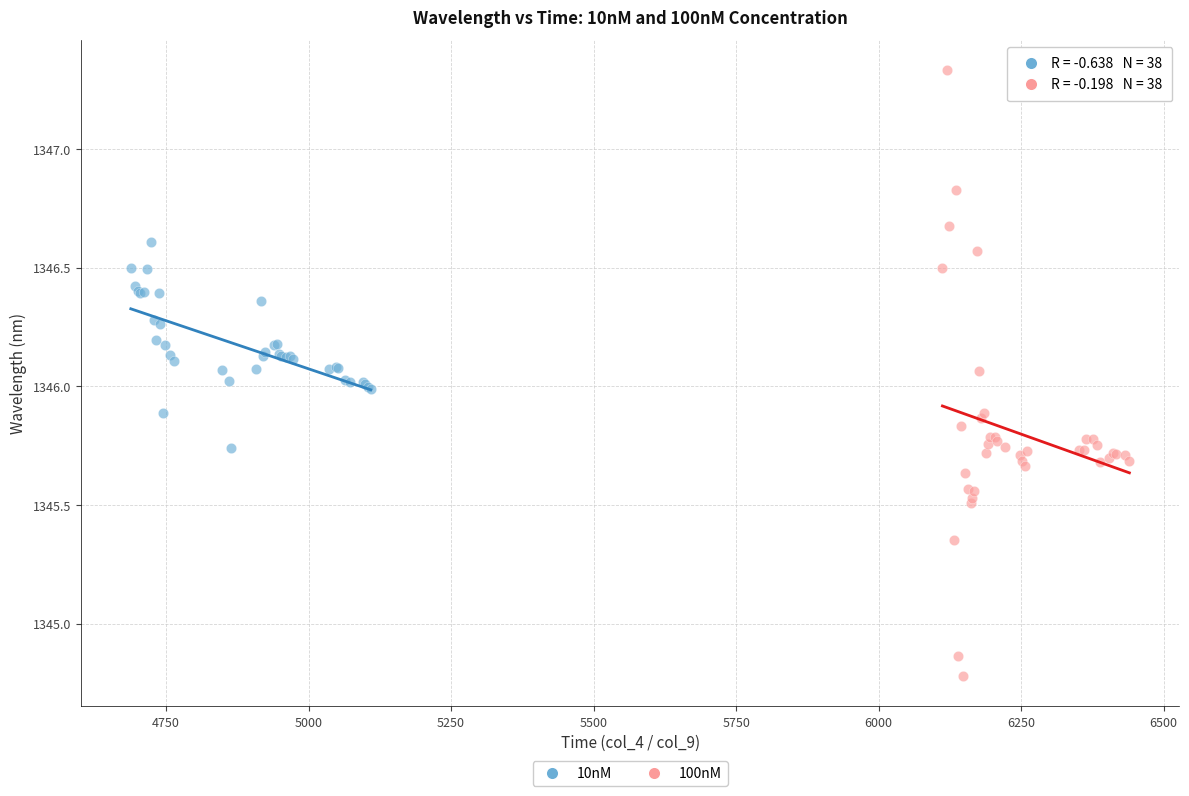

What are all the series names shown in the legend?

10nM, 100nM